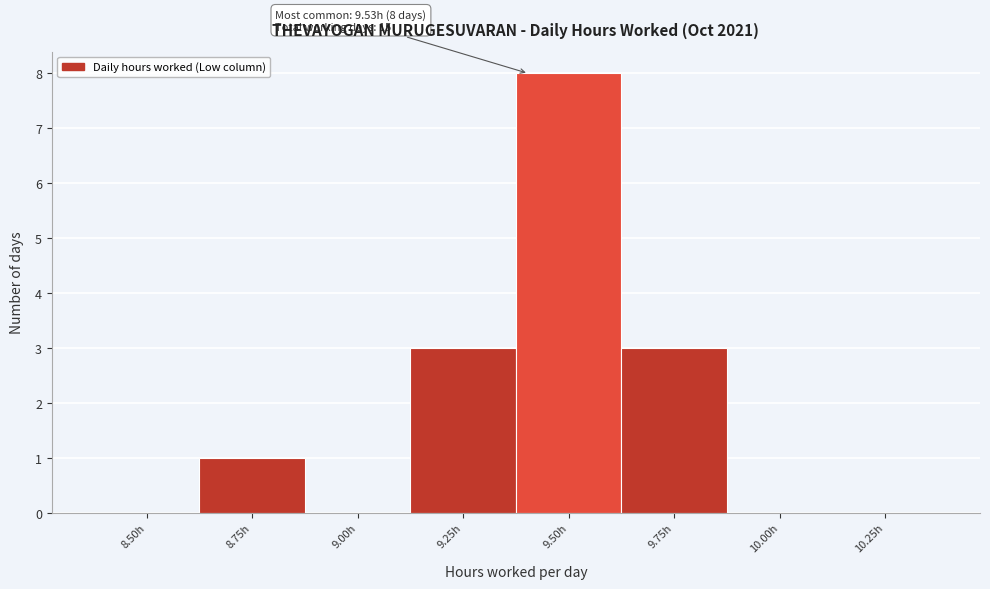

Reading right to left, what are all the values shown in this chart?

10.25h=0	10.00h=0	9.75h=3	9.50h=8	9.25h=3	9.00h=0	8.75h=1	8.50h=0